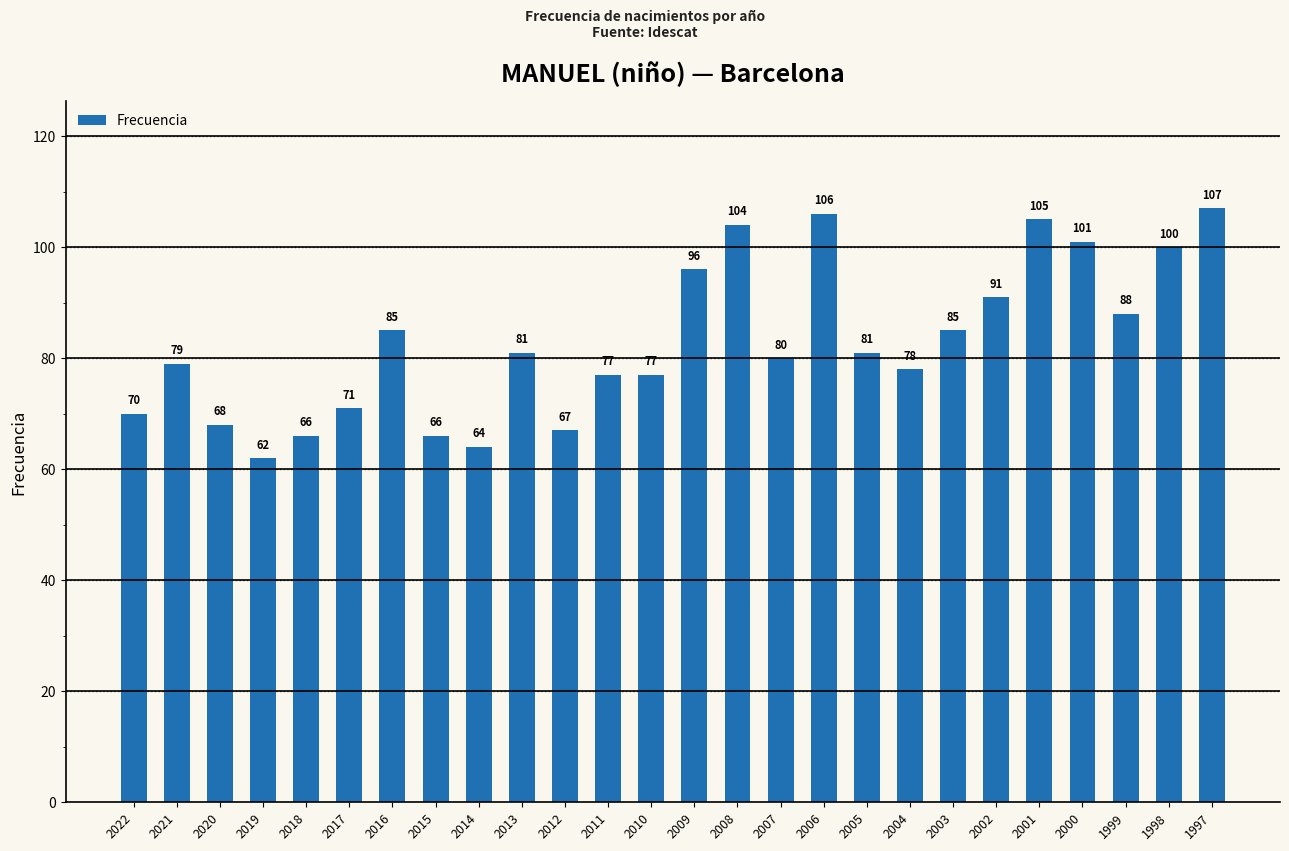

What is the ratio of the value at 2014 to the value at 2015?

1.0